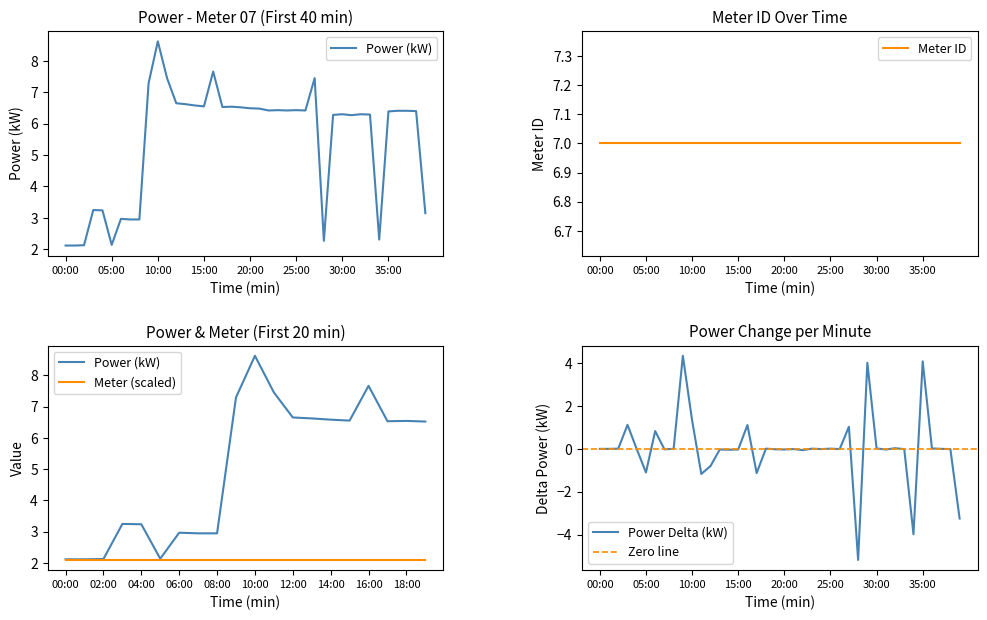

Approximately how many times larger is the value at 06:00 compared to 04:00?

0.9